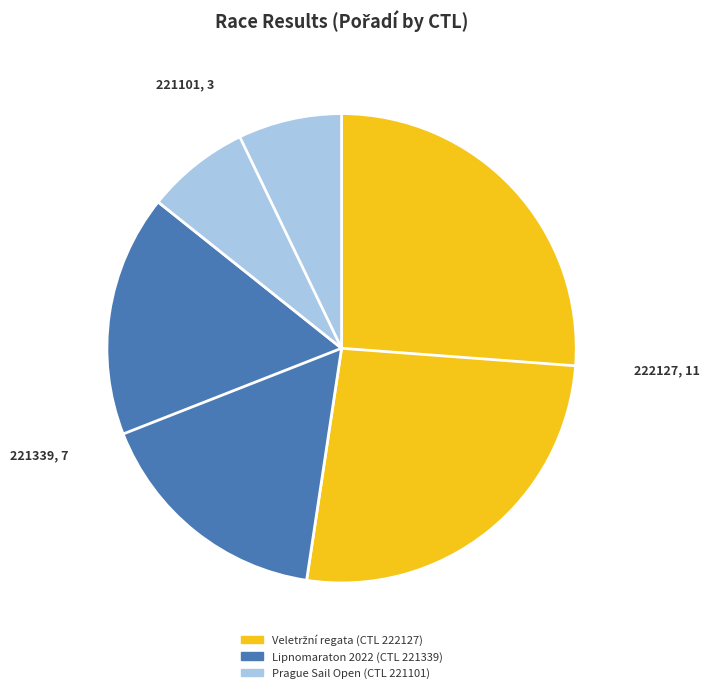

Does any single category account for the majority?

Yes